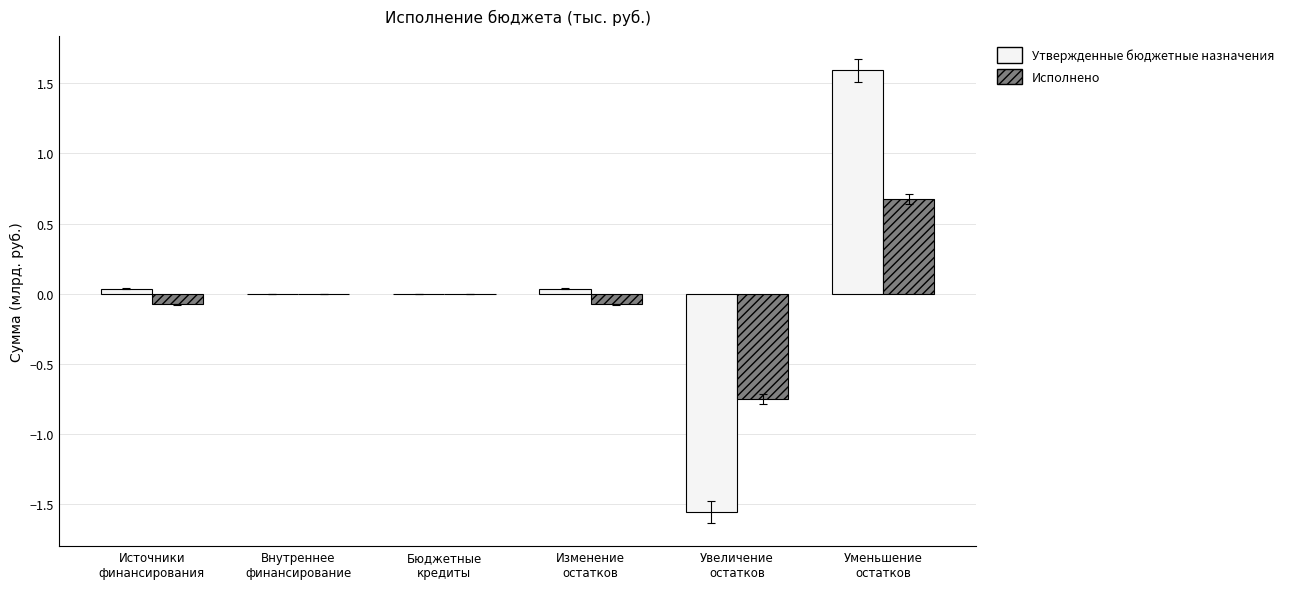

What is the maximum value shown in the chart?

1.6